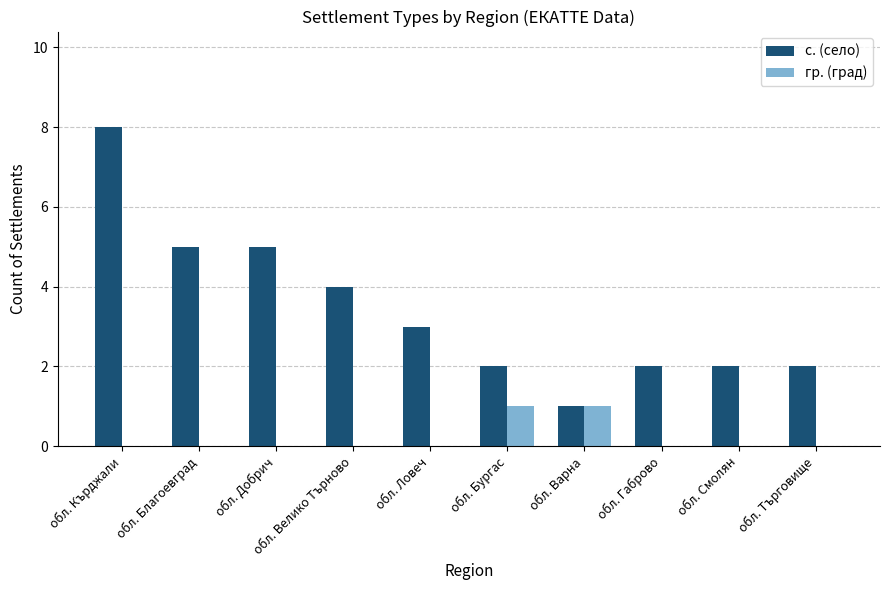

Which series changed the most between обл. Велико Търново and обл. Смолян?

с. (село)